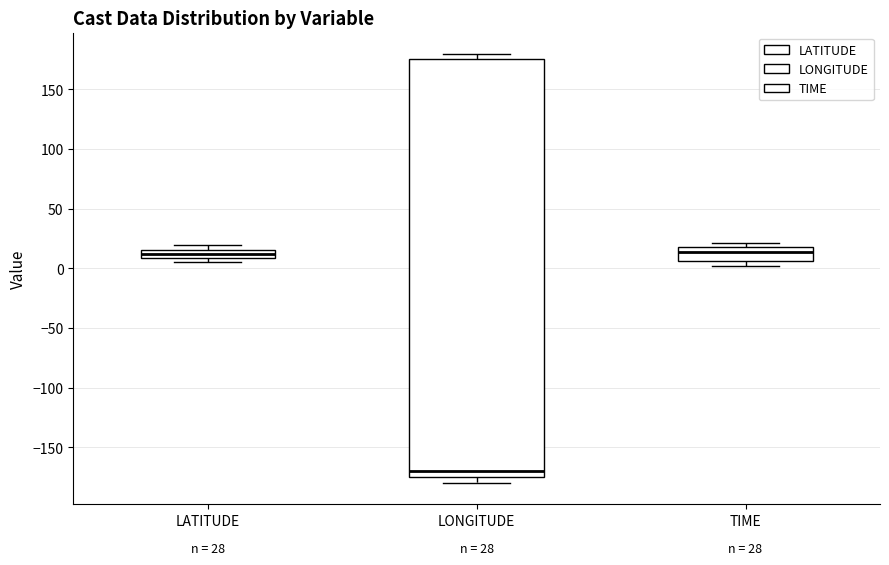

Comparing the boxes themselves (not the whiskers), which one is the tallest?

LONGITUDE